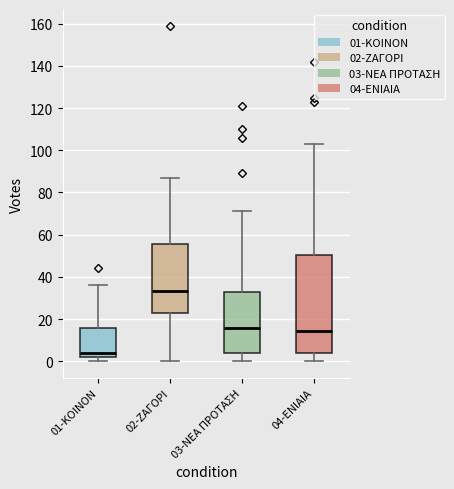

Reading left to right, transcribe this box plot: for each box, give where its median line is, the range the box spans, and where its two whiskers end, as read against the y-axis. The values are not printed on the chart, so give them approximately, as read against the axis.

01-ΚΟΙΝΟΝ: median 4, box 2 to 16, whiskers 0 to 36
02-ΖΑΓΟΡΙ: median 34, box 22 to 56, whiskers 0 to 88
03-ΝΕΑ ΠΡΟΤΑΣΗ: median 16, box 4 to 34, whiskers 0 to 72
04-ΕΝΙΑΙΑ: median 14, box 4 to 50, whiskers 0 to 104